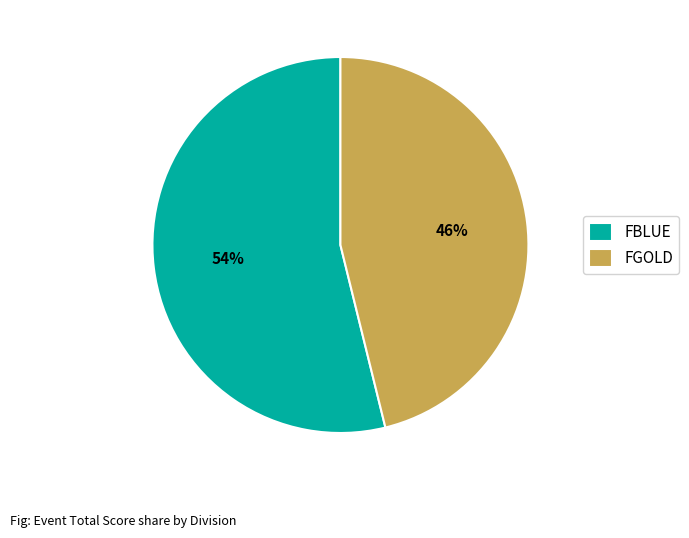

Which slice is the smallest?

FGOLD